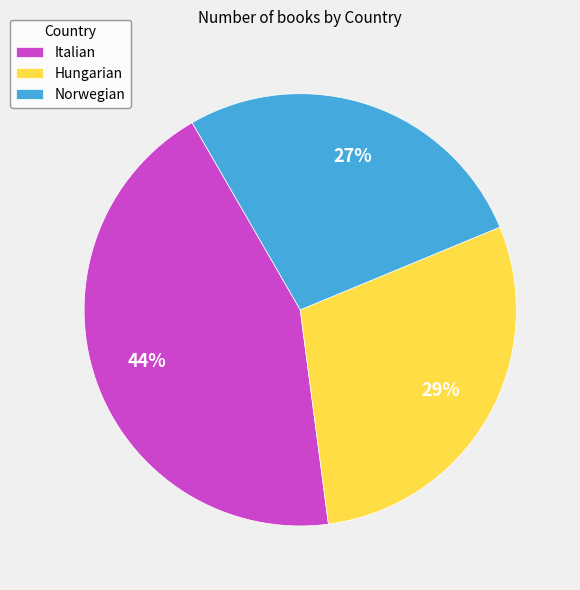

Rank the categories by value from lowest to highest.

Norwegian, Hungarian, Italian